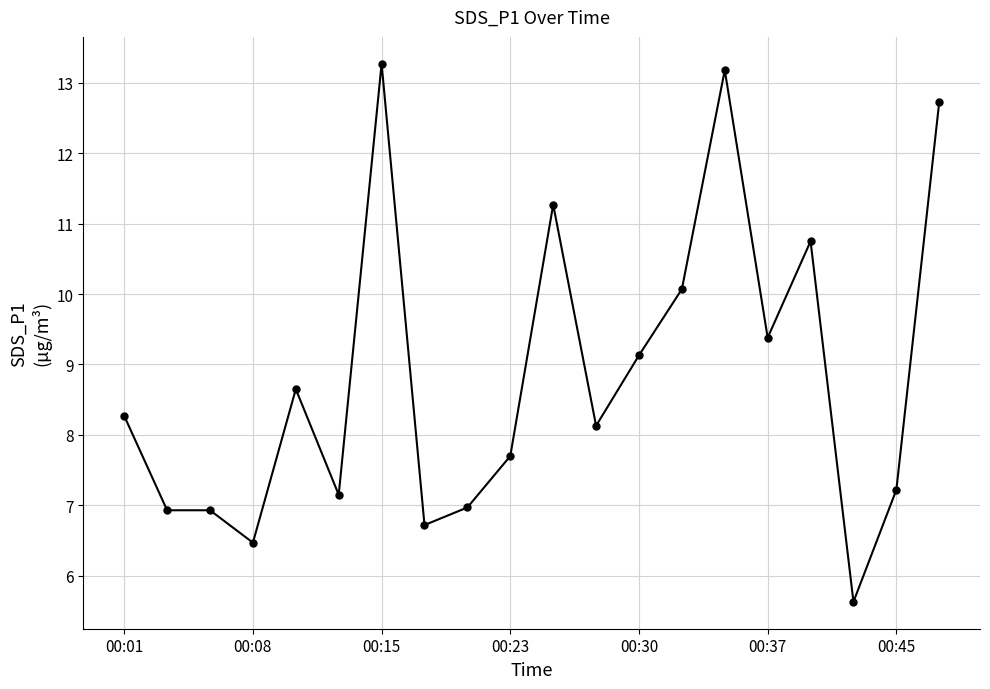

What is the value of the 15th point from the left?

13.2